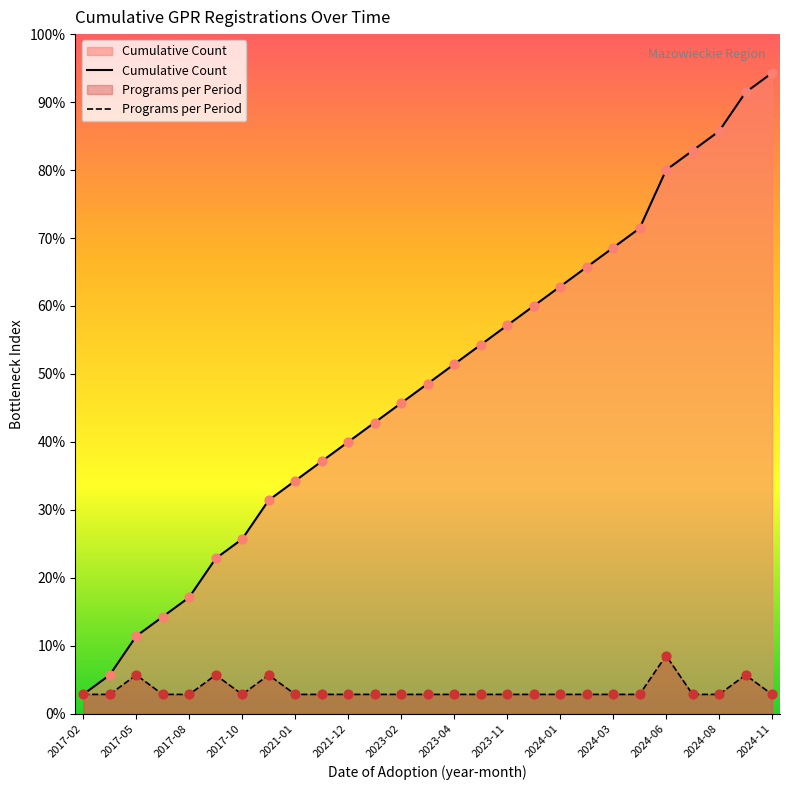

Which series has the widest spread of Y values?

Cumulative Count